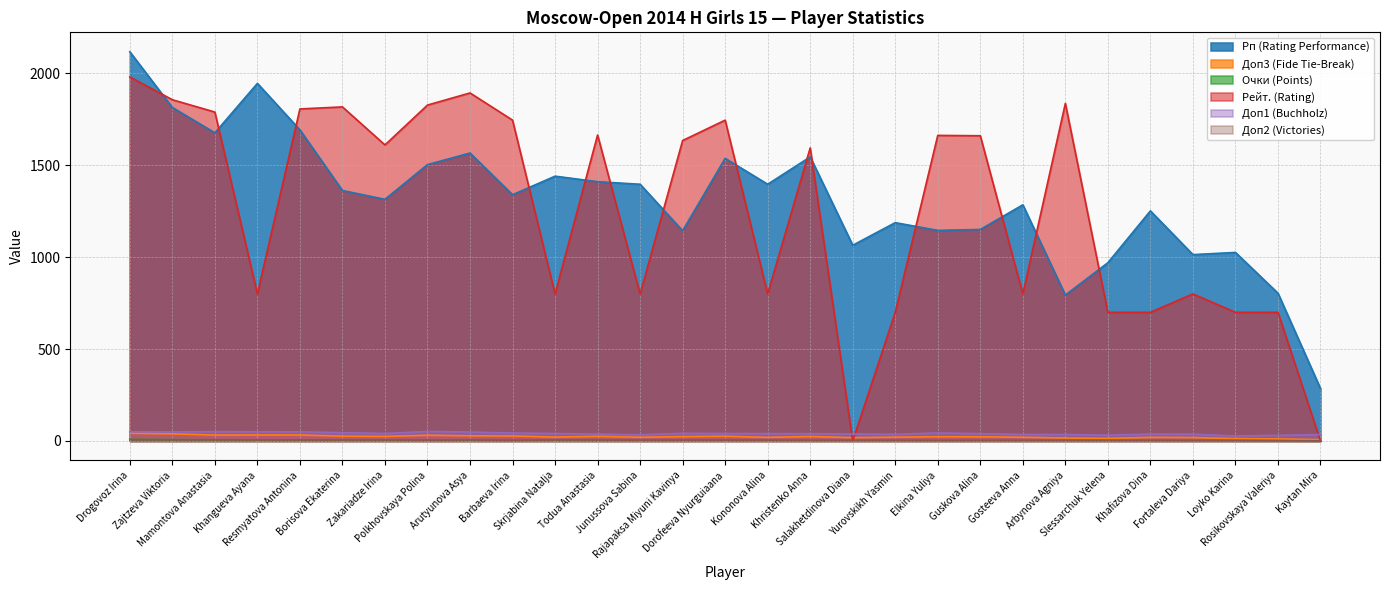

True or false: Очки (Points) has more than 2 interior local peaks.

False